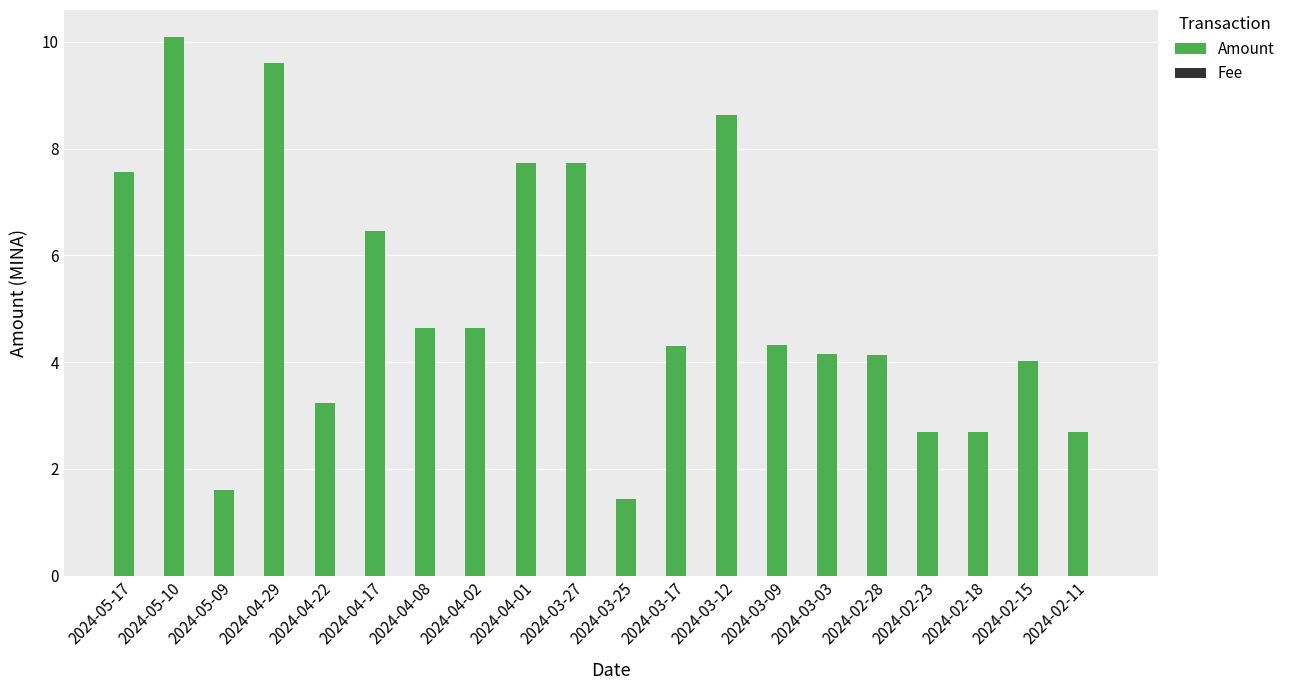

At which category is the sum across all series the highest?

2024-05-10